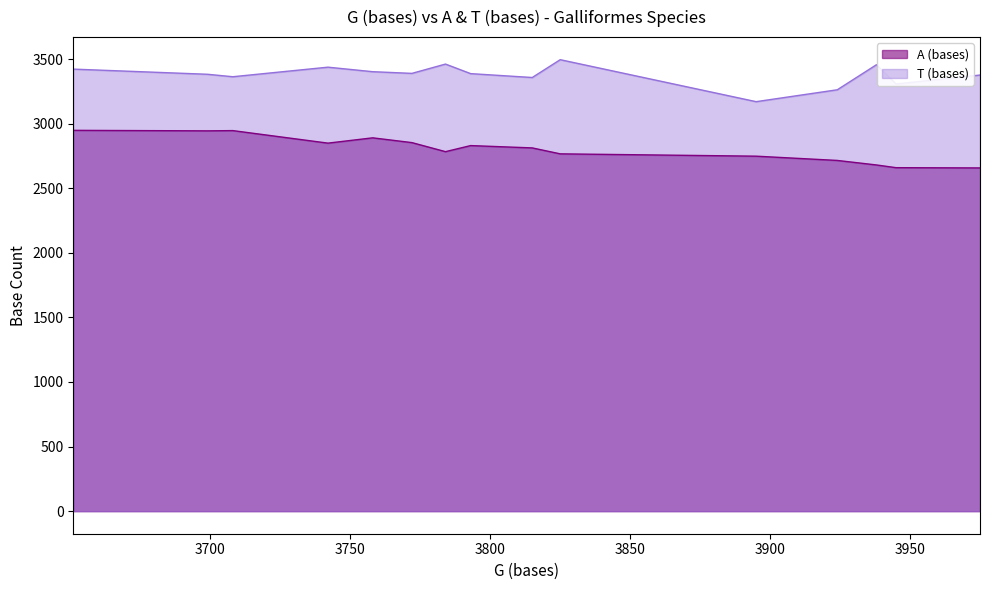

True or false: A (bases) and T (bases) intersect in this chart.

False